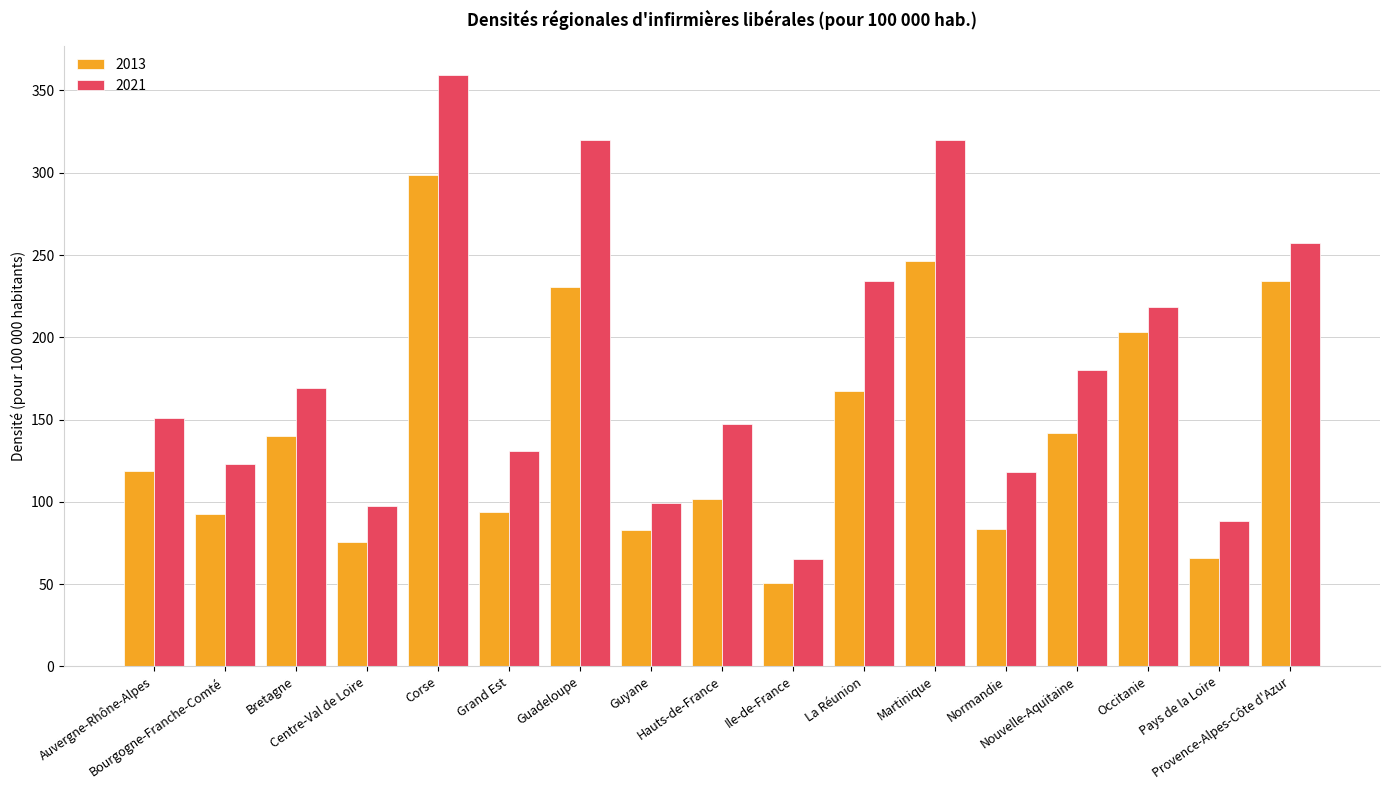

What is the difference between the maximum and minimum values in the 2021 series?

293.9